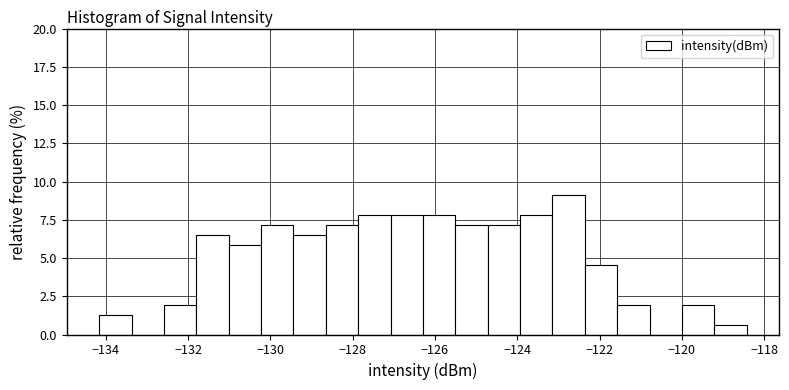

Around what value on the x-axis is the tallest bar? Give the approximate position of its centre, as read against the axis.

-122.8